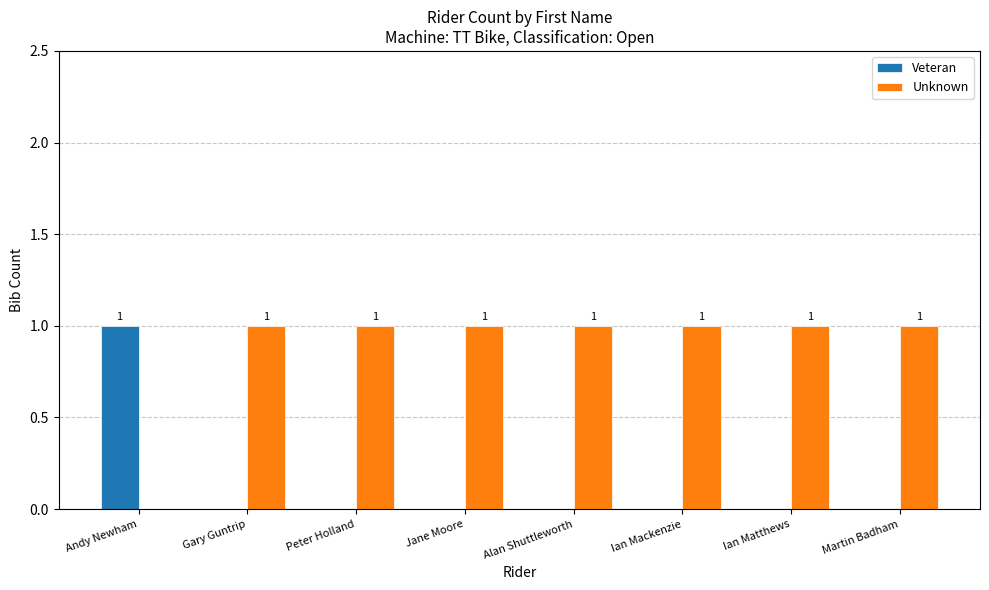

The Unknown series shows 0 at Peter Holland. True or false?

False